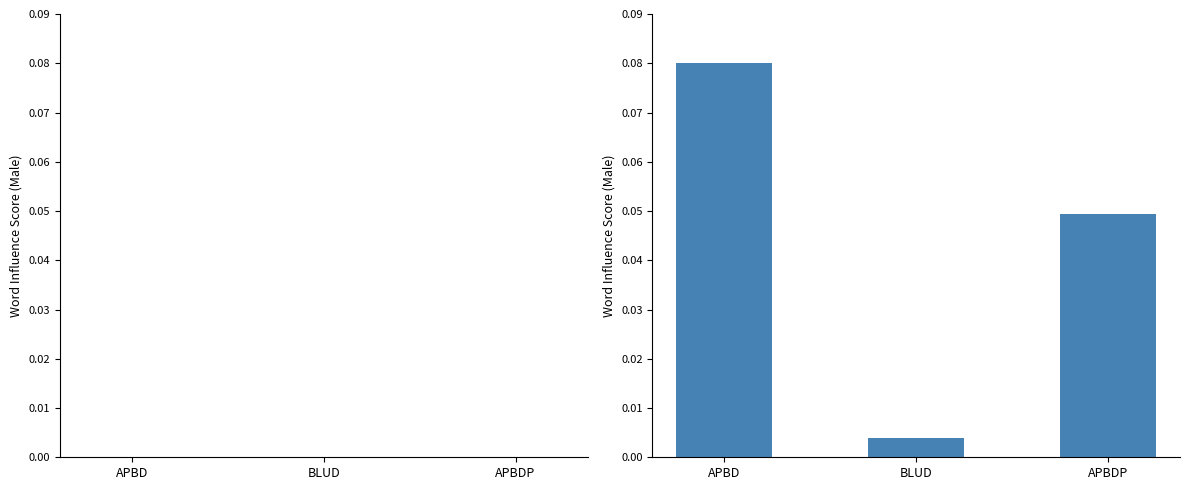

What is the label of the 3rd bar from the left?

APBDP